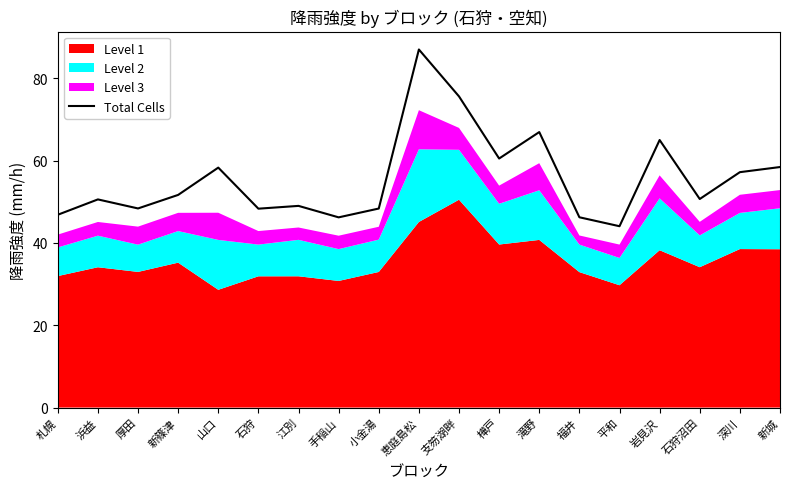

What is the value of the 3rd point from the left?

48.4